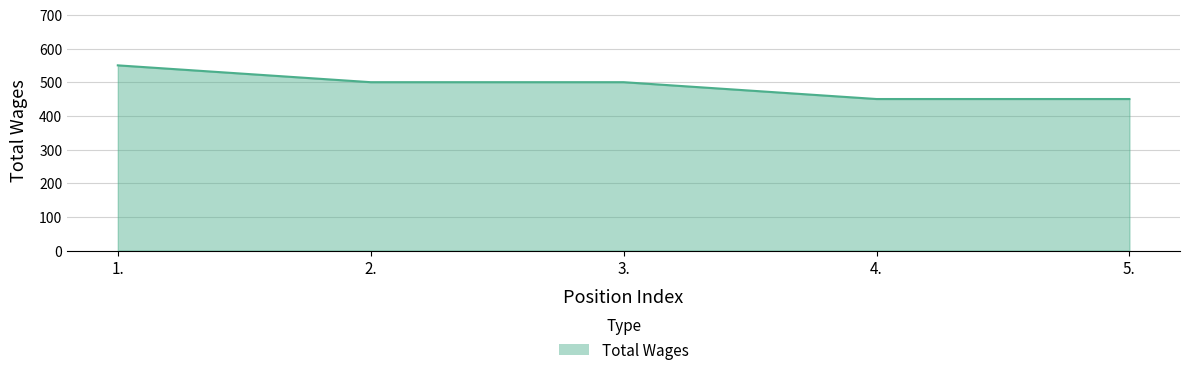

What is the difference between the maximum and minimum values?

100